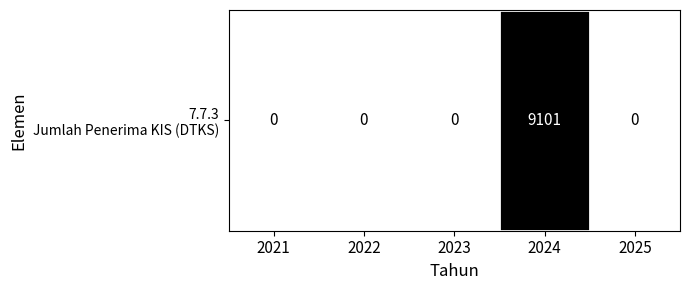

Rank the categories by value from lowest to highest.

2021, 2022, 2023, 2025, 2024